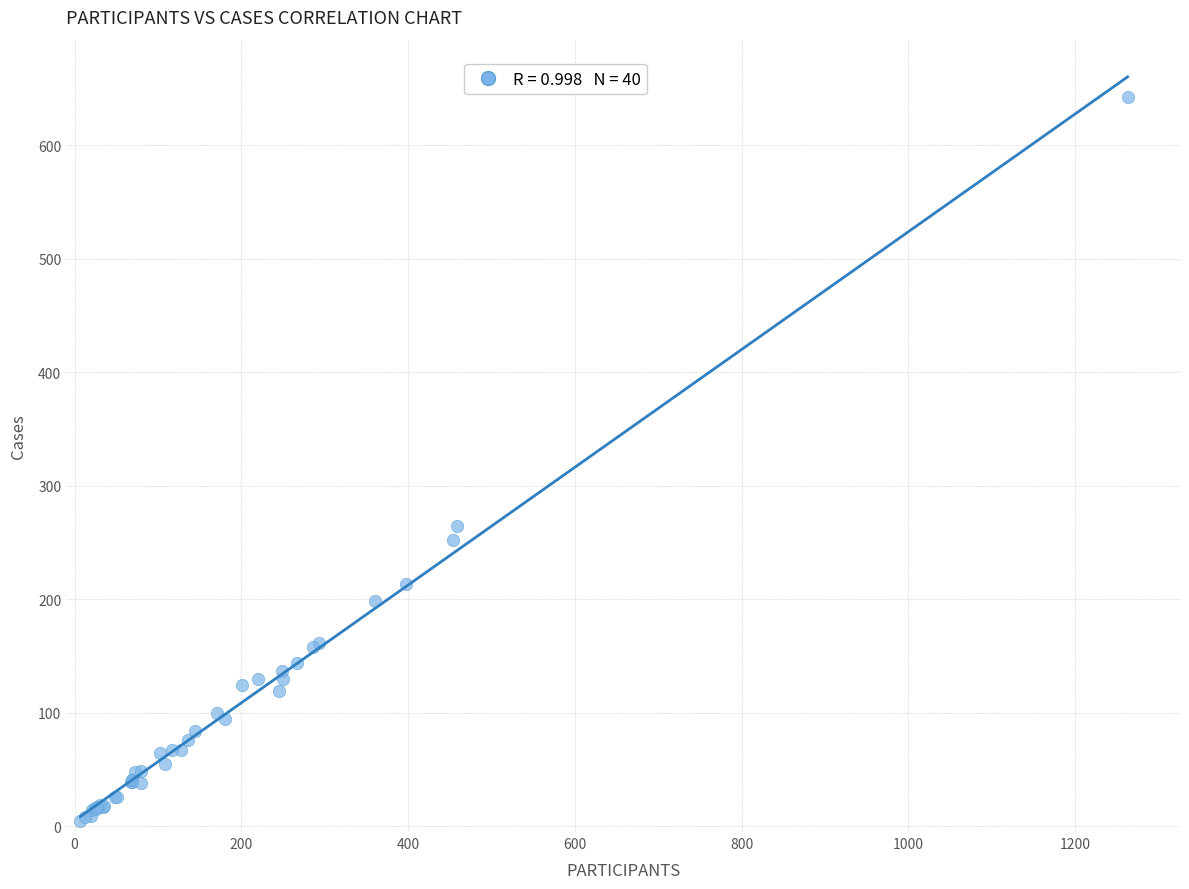

What Y value in the scatter plot is closest to 324?

265